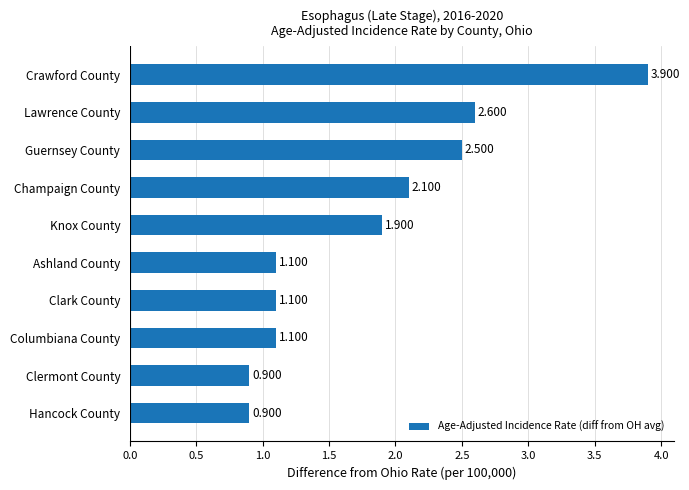

What is the label of the 4th bar from the top?

Champaign County